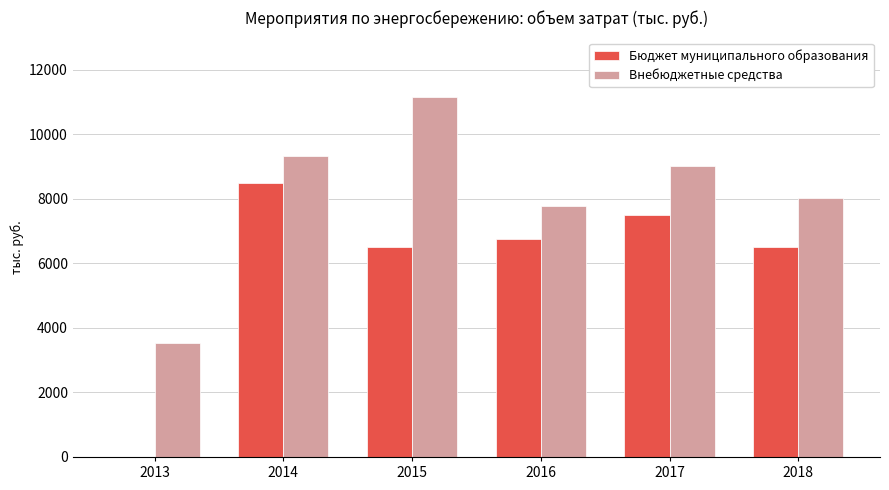

How many groups of bars are there?

6